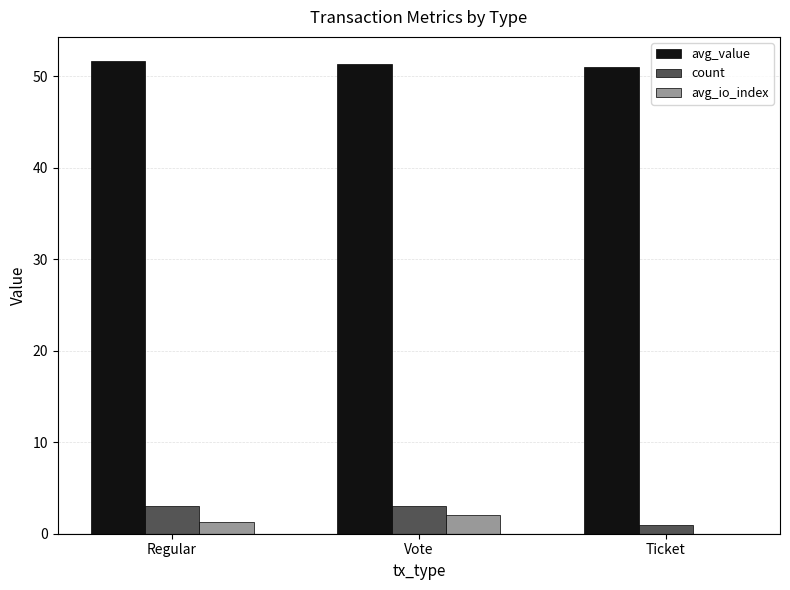

The value of avg_io_index at Vote is 2.0. True or false?

True